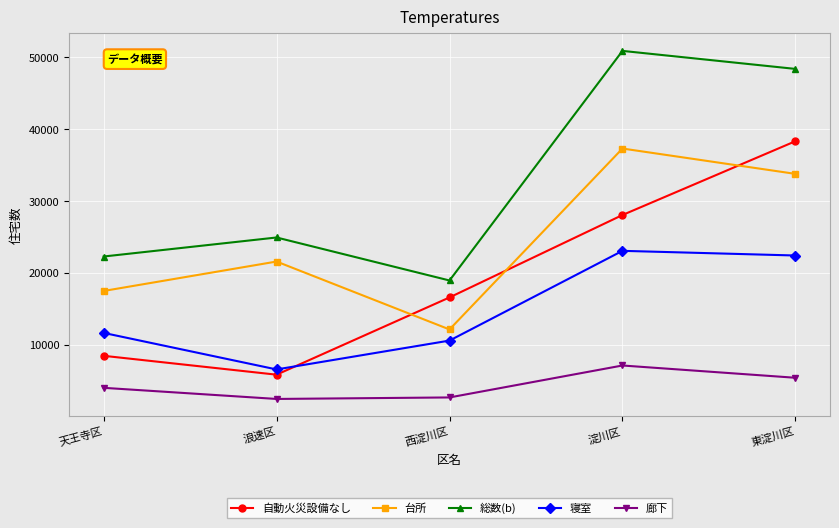

In 総数(b), how many points are lower than both neighbors (excluding endpoints)?

1